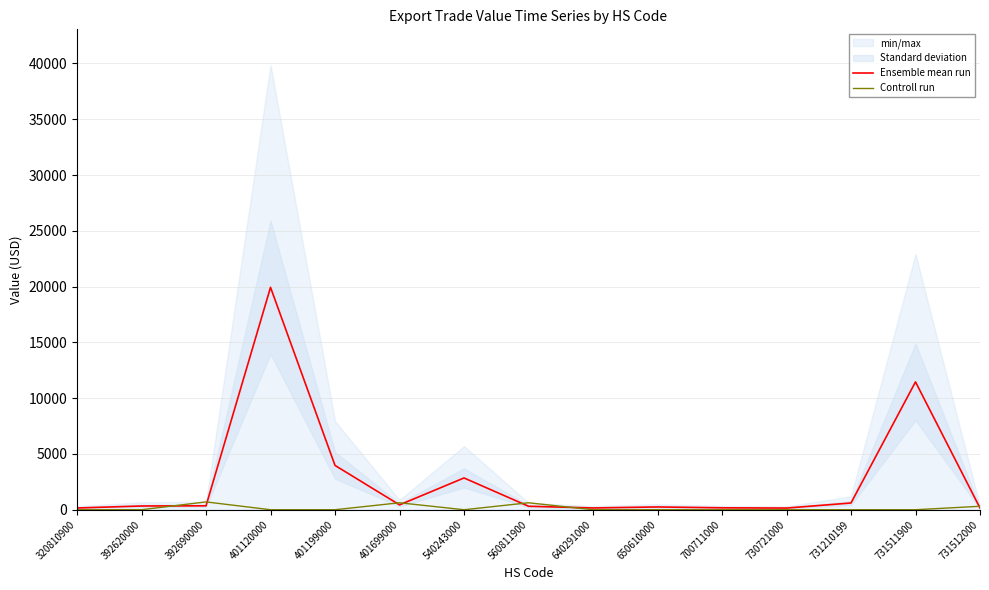

At how many categories does at least one series exceed 10876?

2